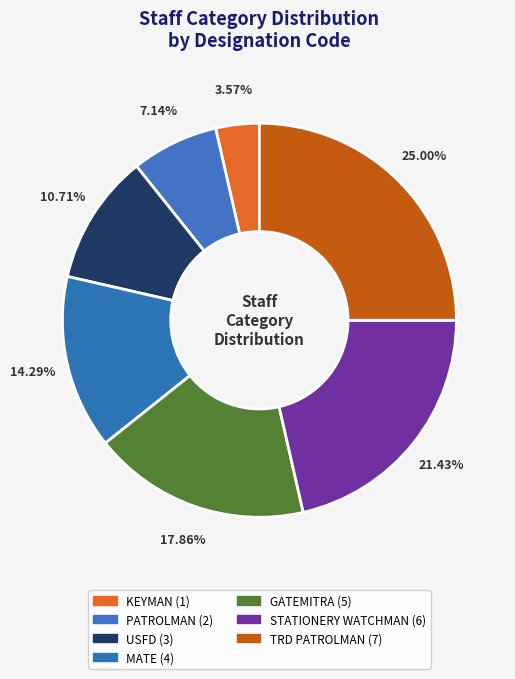

Is it true that TRD PATROLMAN is 25% of the pie?

True